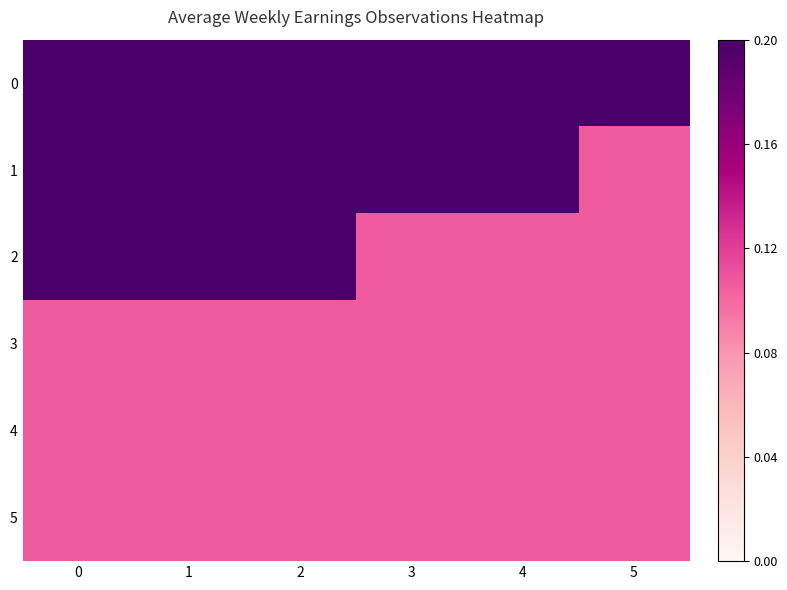

How many distinct data groups are displayed?

6